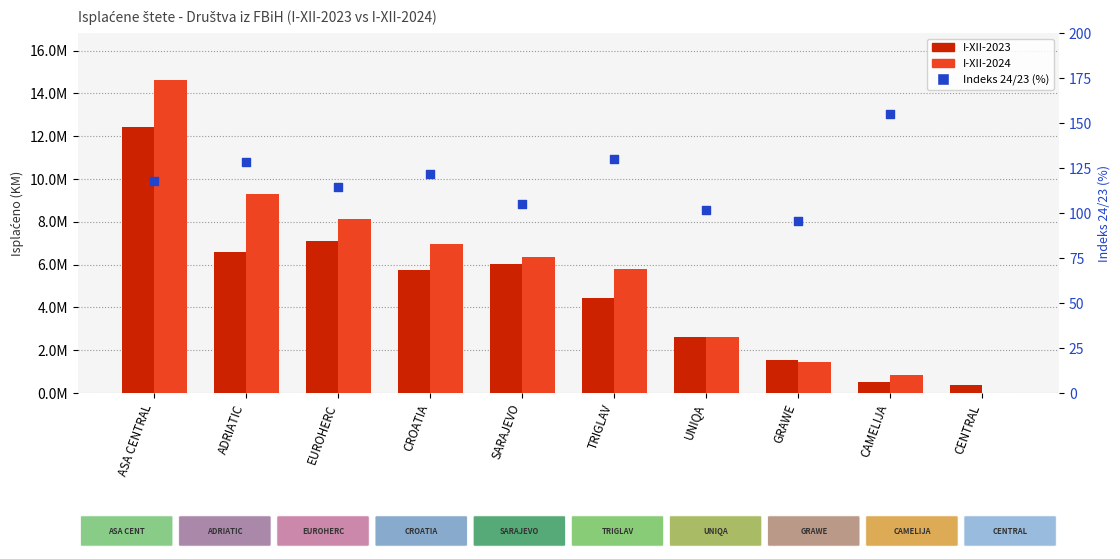

Which series contains the highest Y value?

isplaceno_2024